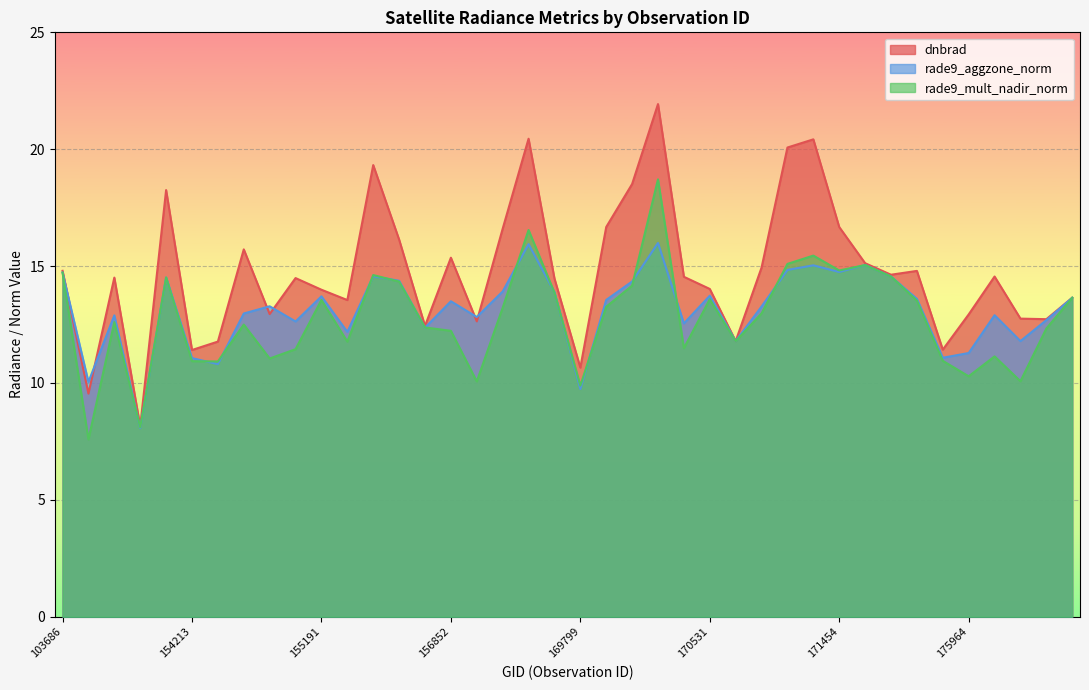

What is the value of the dnbrad point at the 38th from the left?

12.8